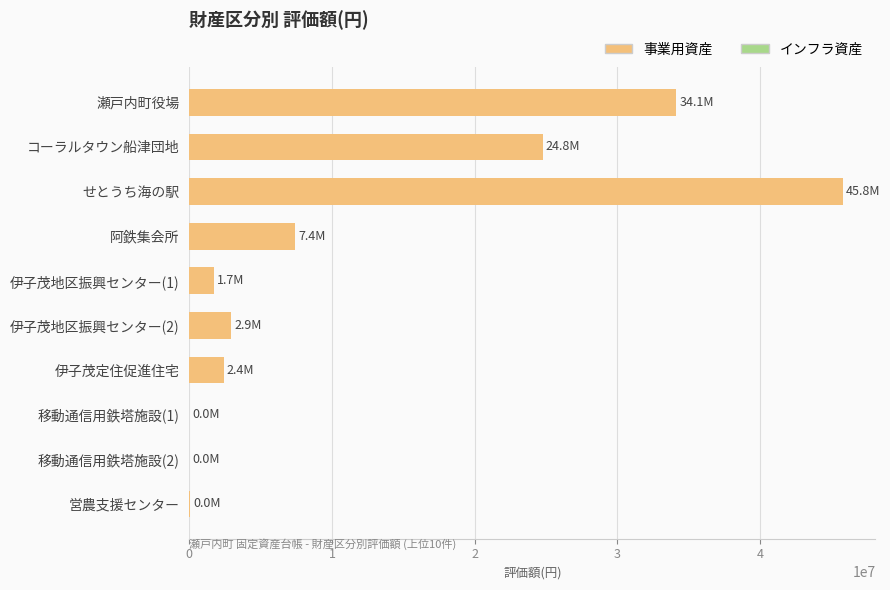

At which category does the chart reach its peak across all series?

せとうち海の駅